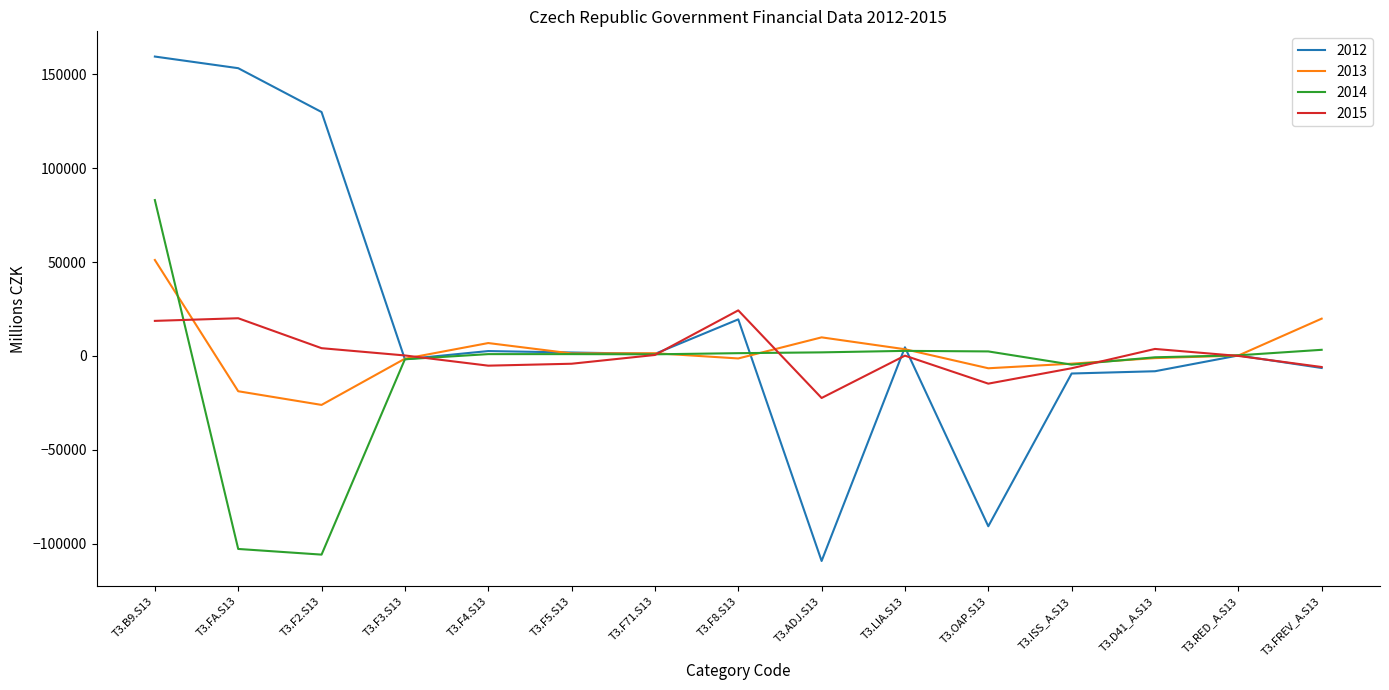

Between which two adjacent categories do 2015 and 2013 first intersect?

T3.B9.S13 and T3.FA.S13